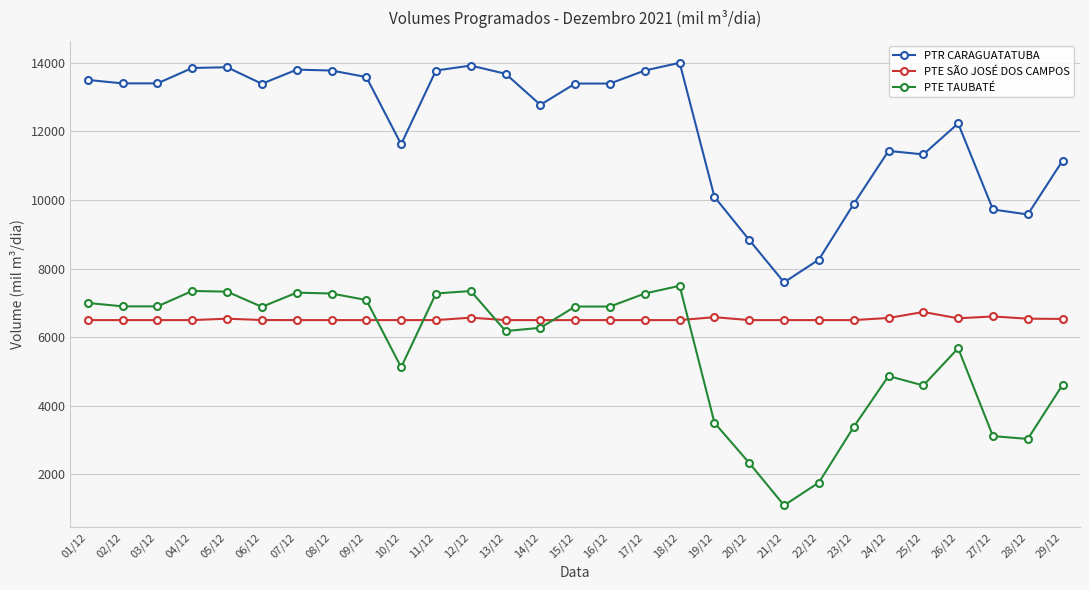

True or false: PTE SÃO JOSÉ DOS CAMPOS and PTR CARAGUATATUBA cross at least once.

False